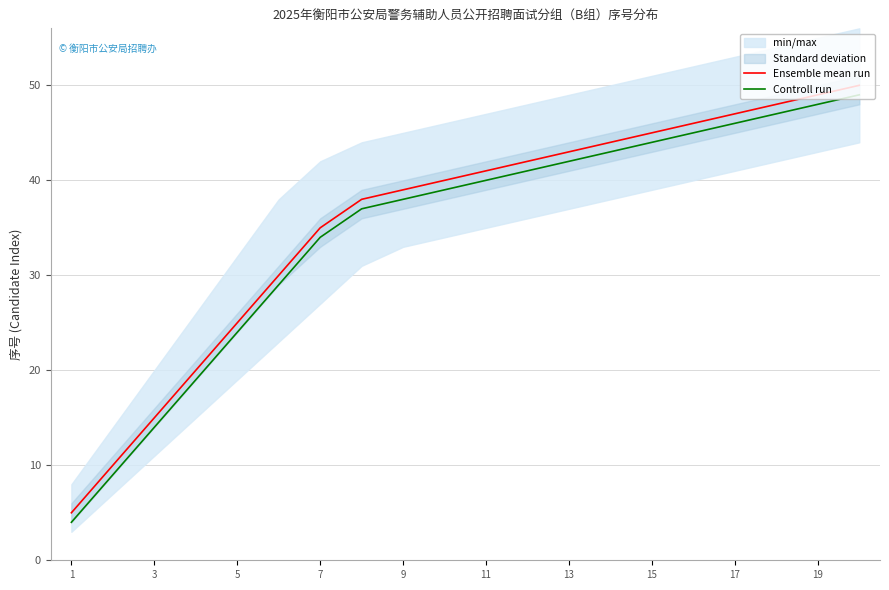

The value of Ensemble mean run at 7 is 8. True or false?

False